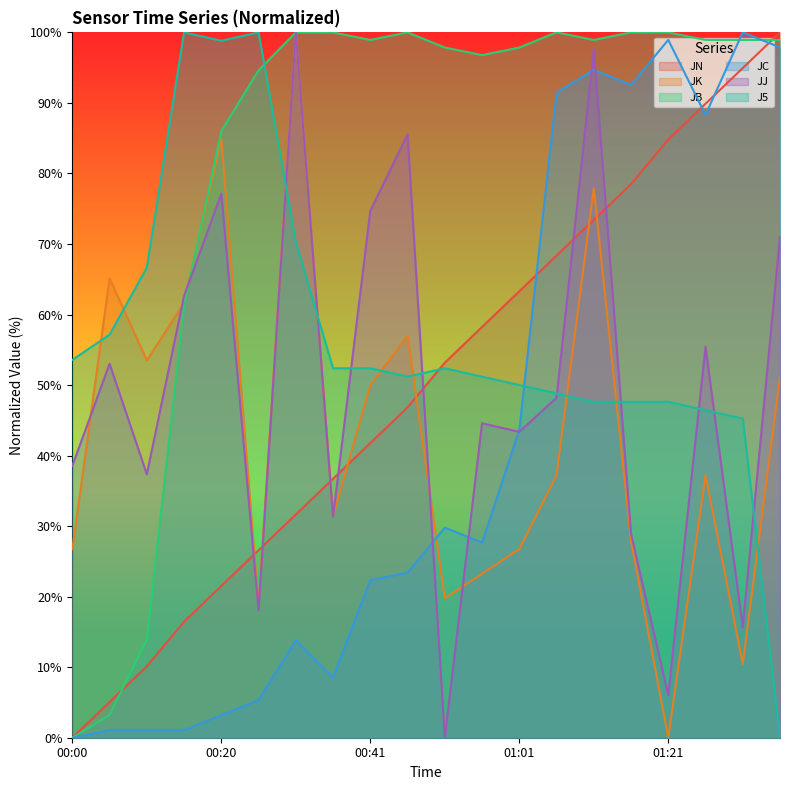

What is the sum of all JB values?

1646.2